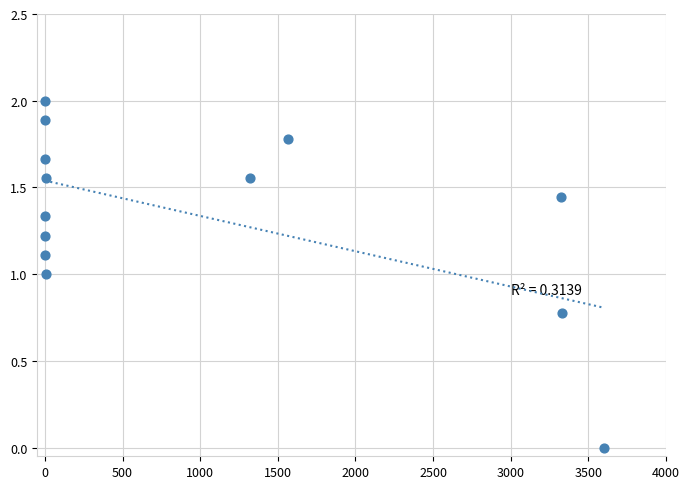

What is the range of Y values (max minus min)?

2.0